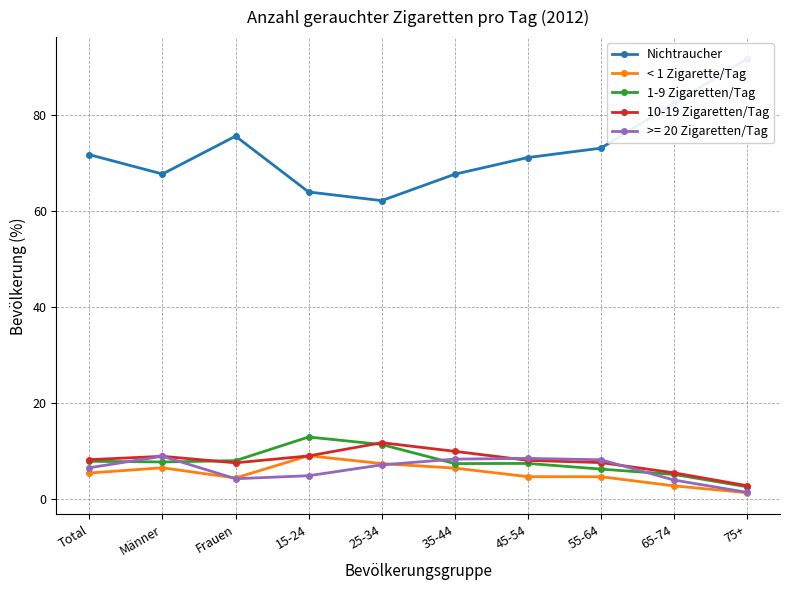

What is the label of the 2nd point from the right?

65-74